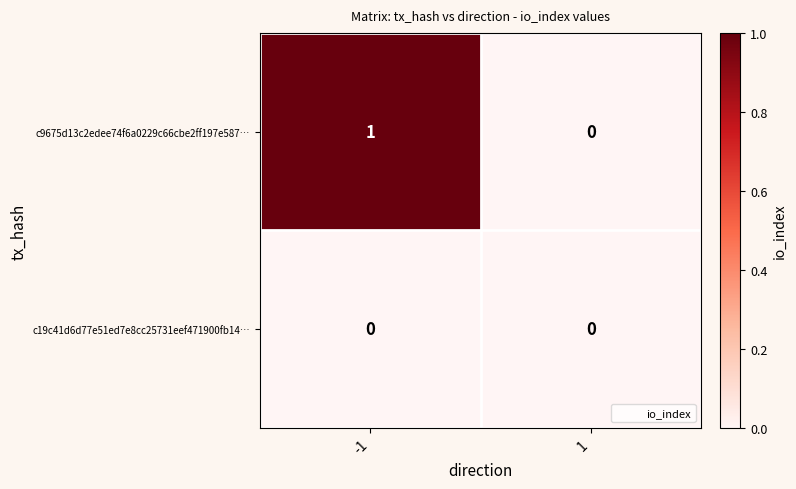

Which series has the widest spread of values?

c9675d13c2edee74f6a0229c66cbe2ff197e587…